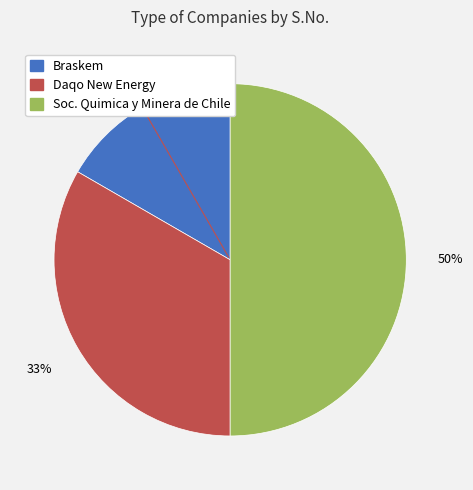

Do Braskem and Soc. Quimica y Minera de Chile together represent more than half of the pie?

Yes